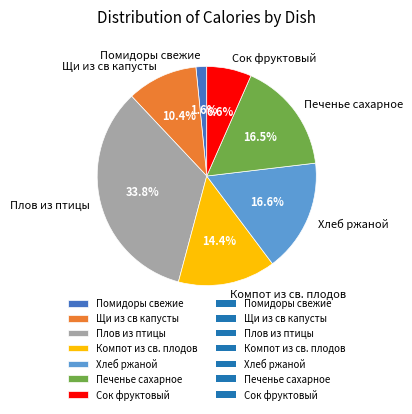

To the nearest percent, what is the difference between the largest and smallest slice percentages?

32%